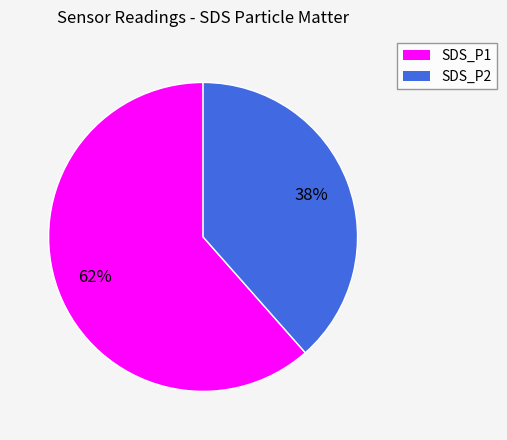

To the nearest percent, what percentage of the pie is SDS_P2?

38%